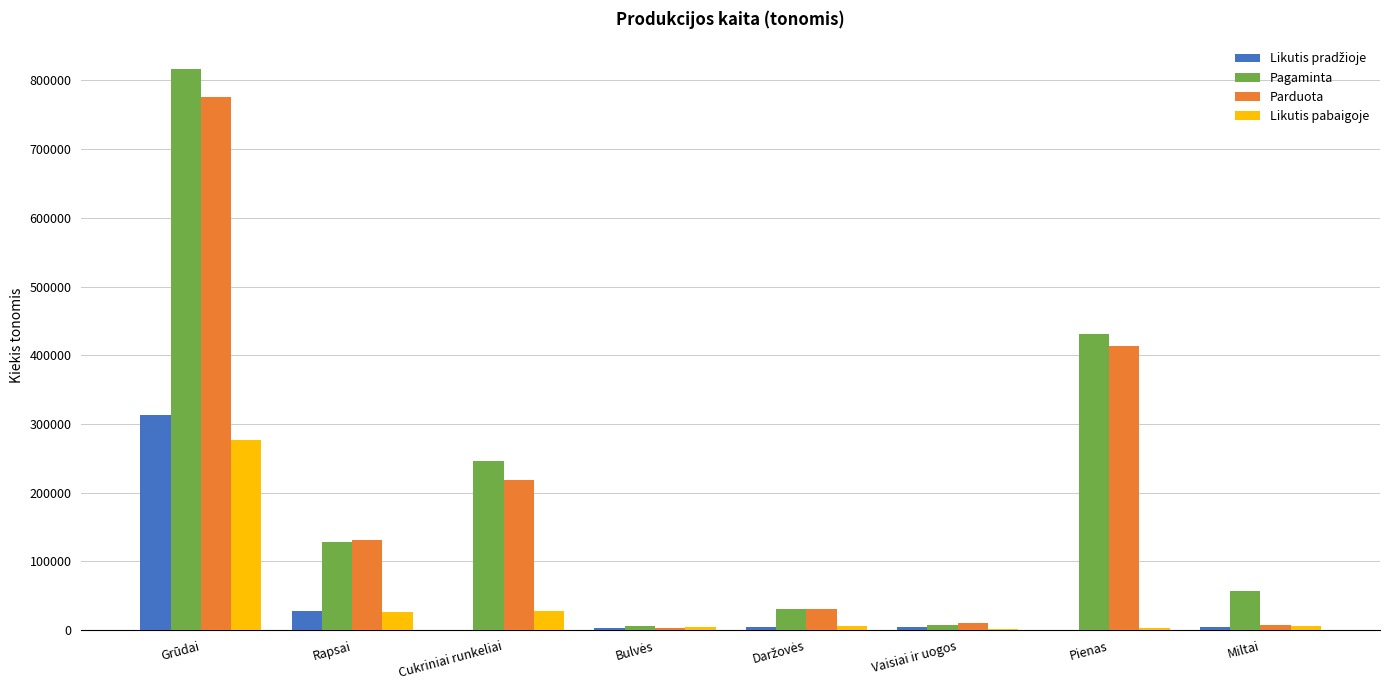

Between Rapsai and Vaisiai ir uogos, which series saw the biggest shift?

Pagaminta